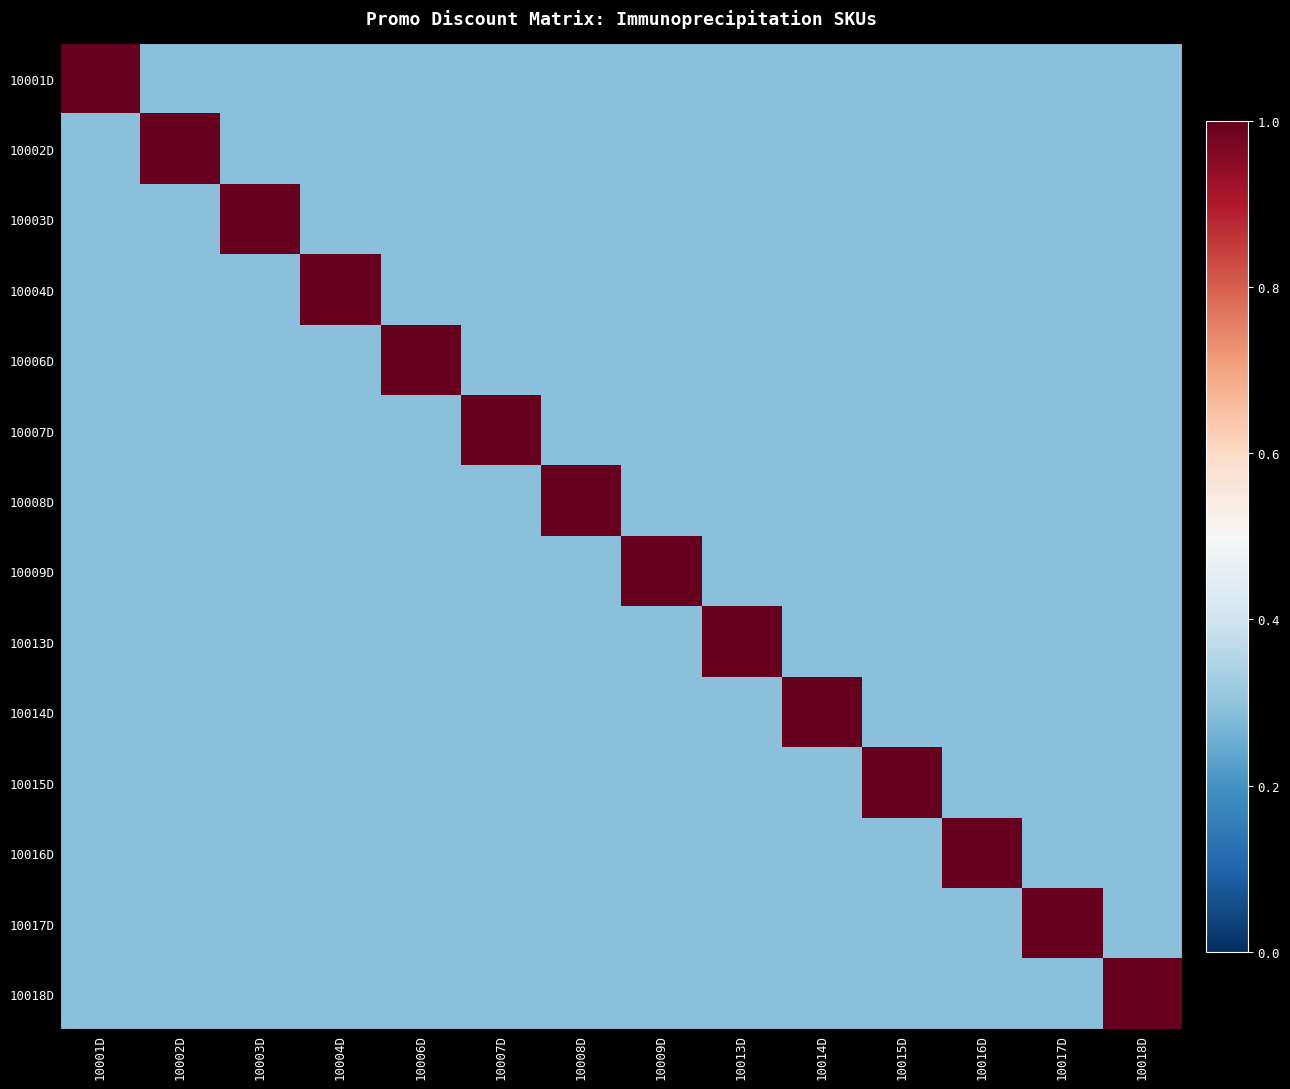

What is the difference between the highest and lowest values at 10004D?

0.7